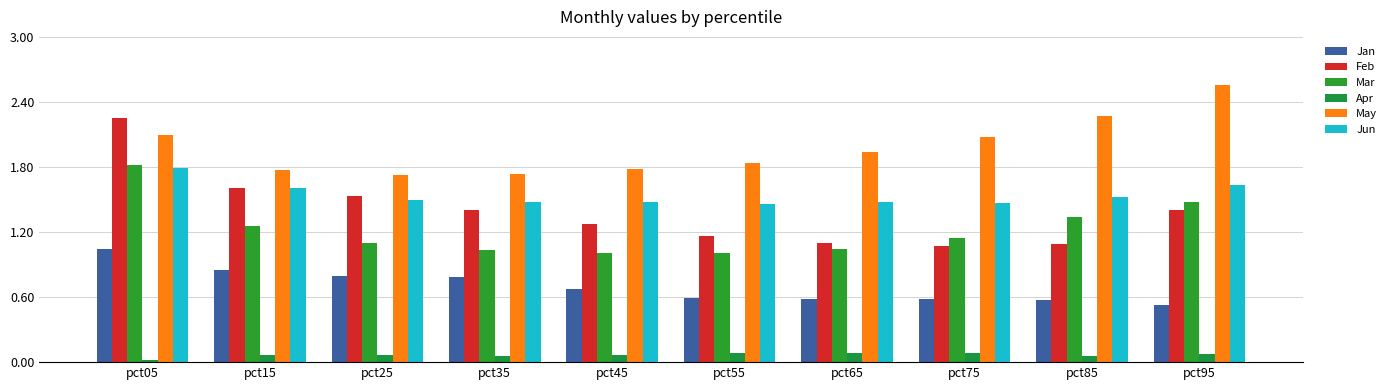

At which category is the sum across all series the highest?

pct05